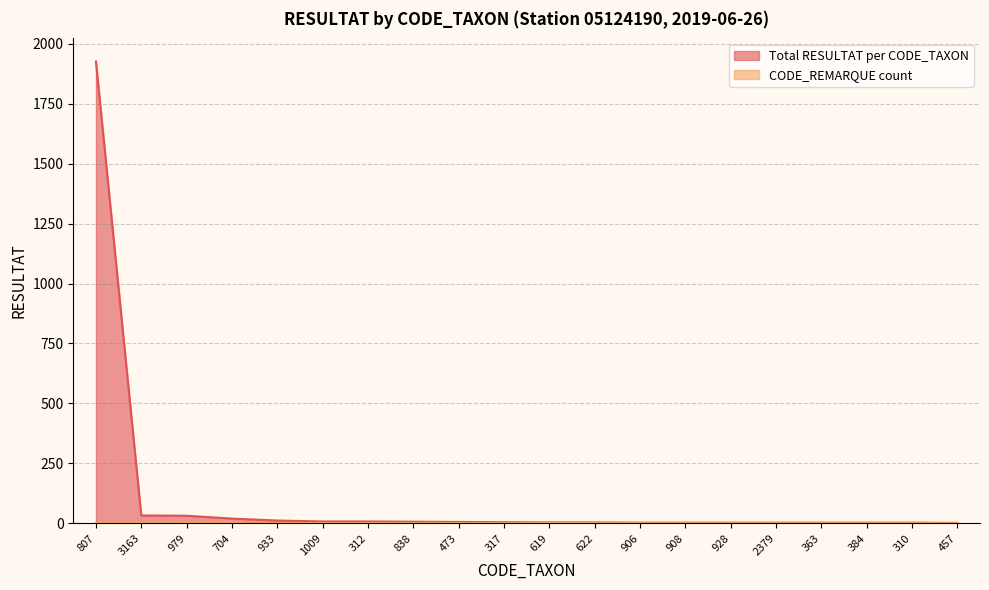

What is the label of the 12th point from the right?

473